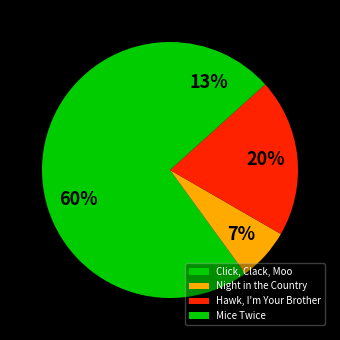

What percentage is the Hawk, I'm Your Brother slice, to the nearest percent?

20%